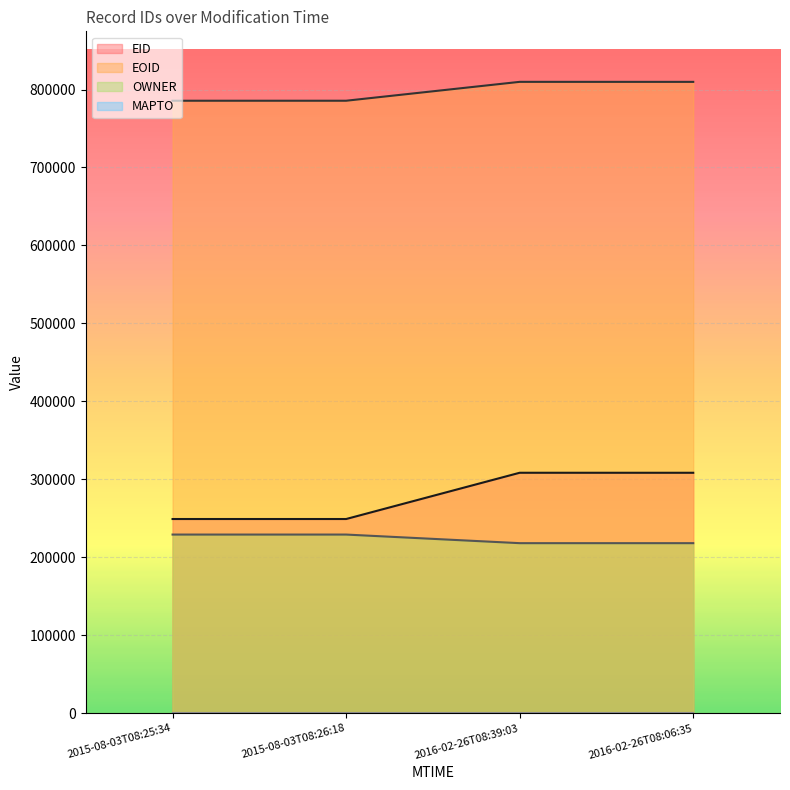

True or false: EID has a value of 337502 at 2015-08-03T08:26:18.

False